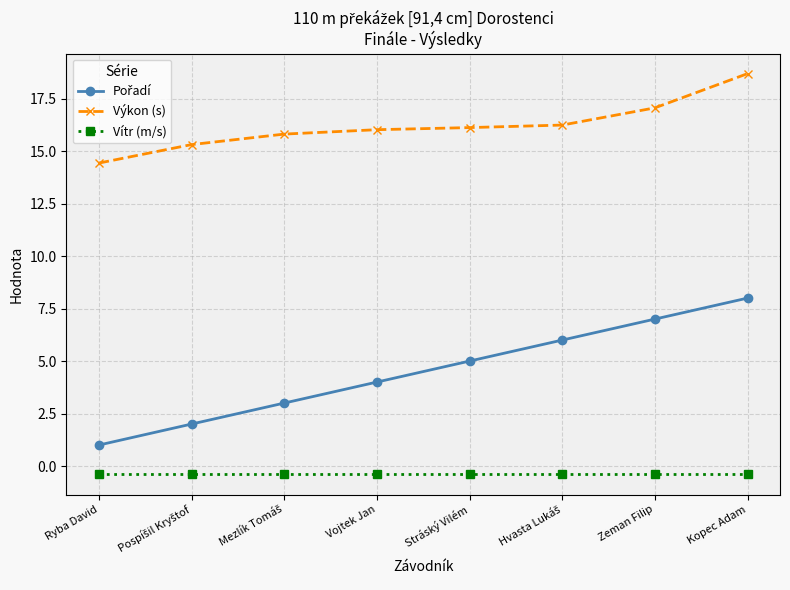

Does the chart display data point markers on the line(s)?

Yes